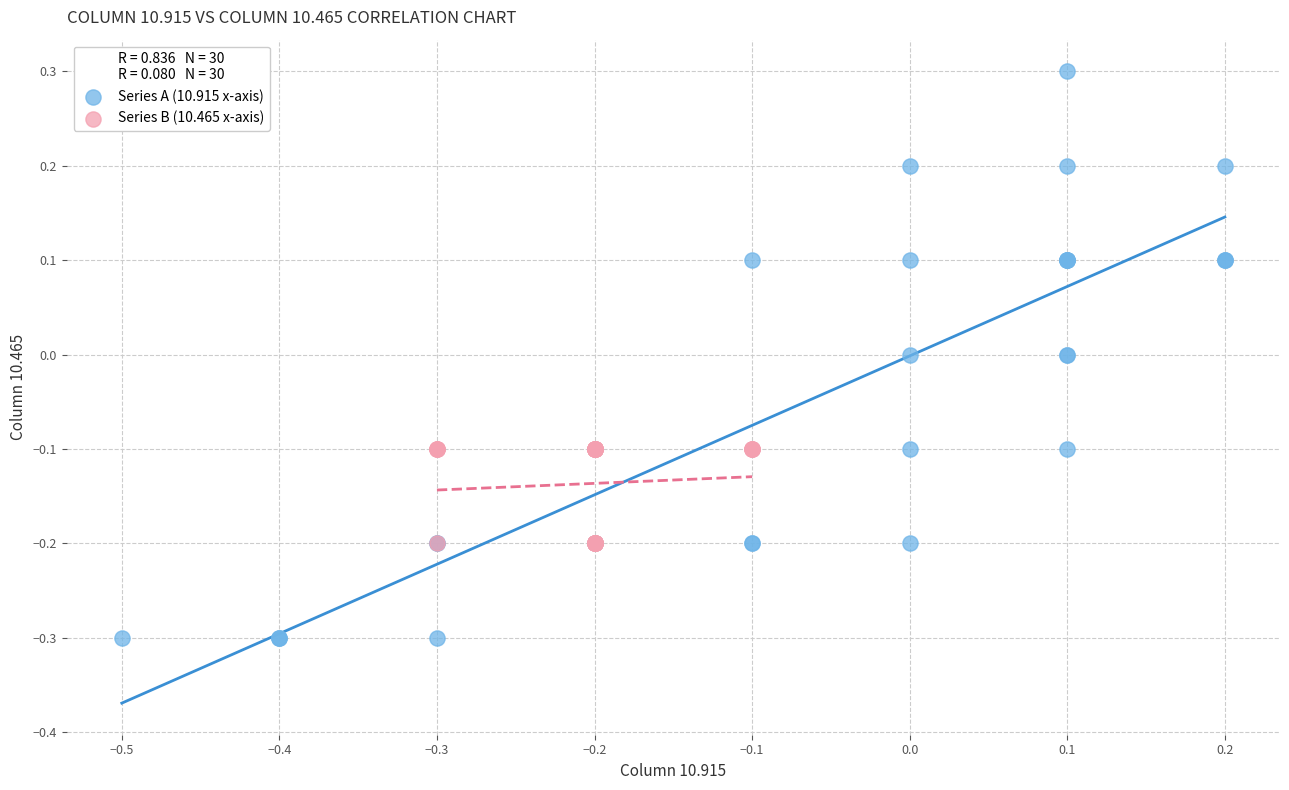

Which series has the largest Y range (max minus min)?

Series A (10.915 x-axis)